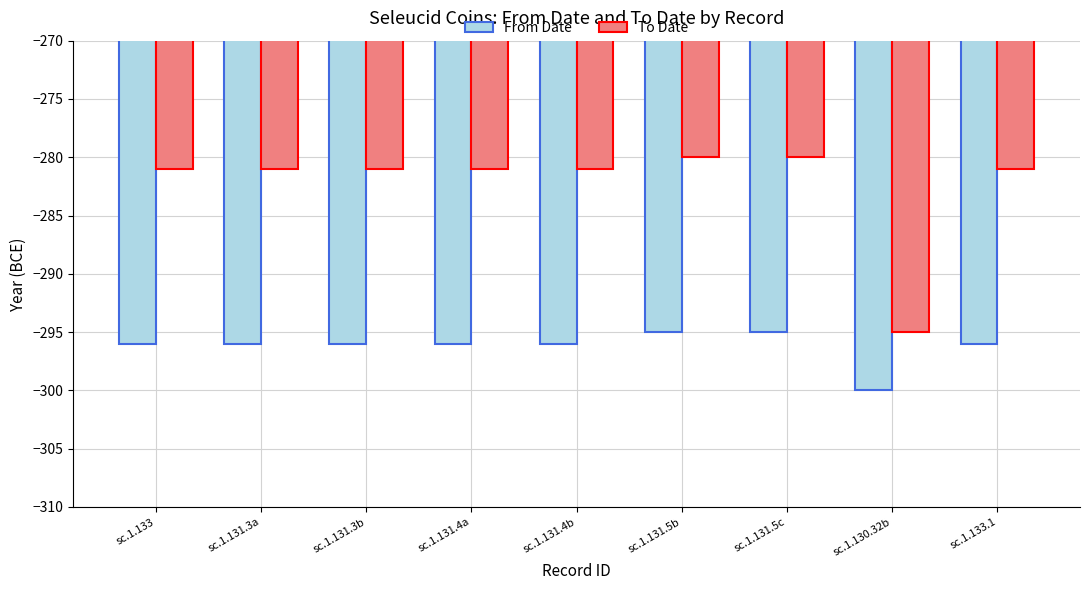

True or false: To Date has a value of -78 at sc.1.131.3b.

False